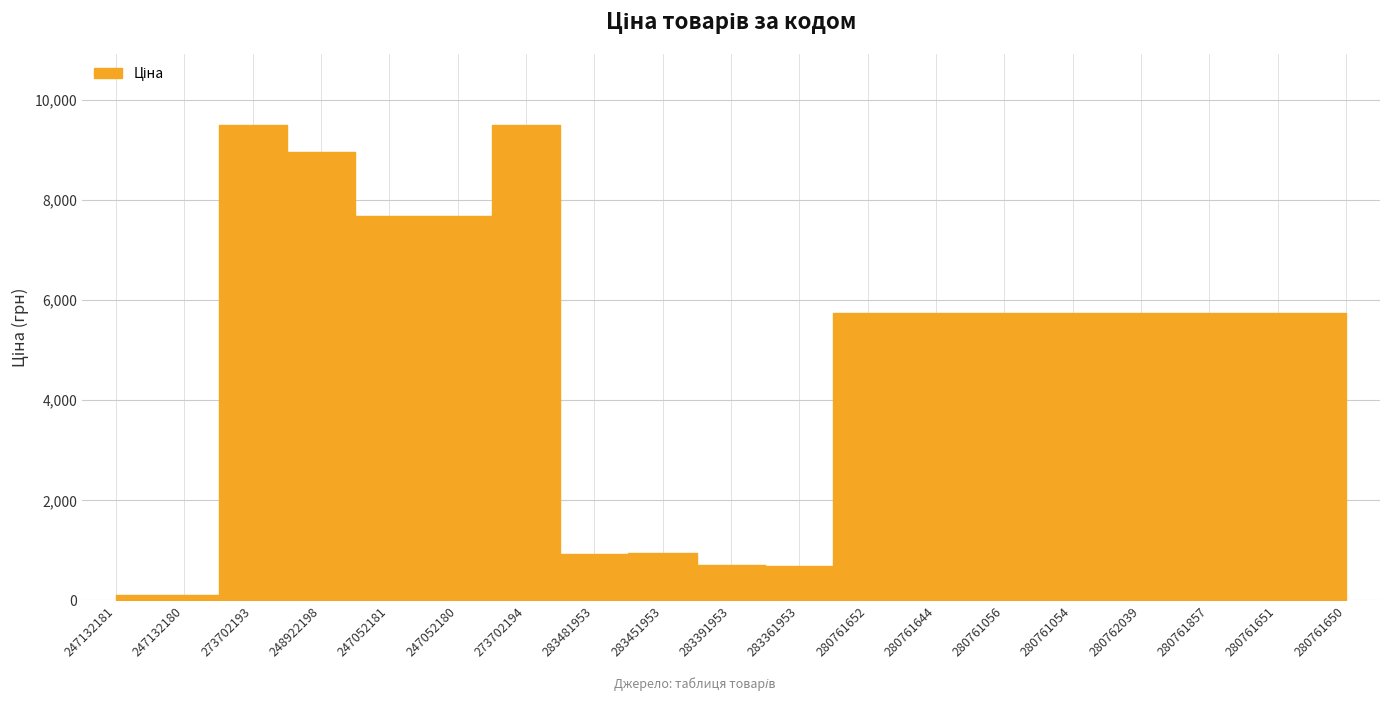

How many interior local peaks (higher than both neighbors) does the data have?

3